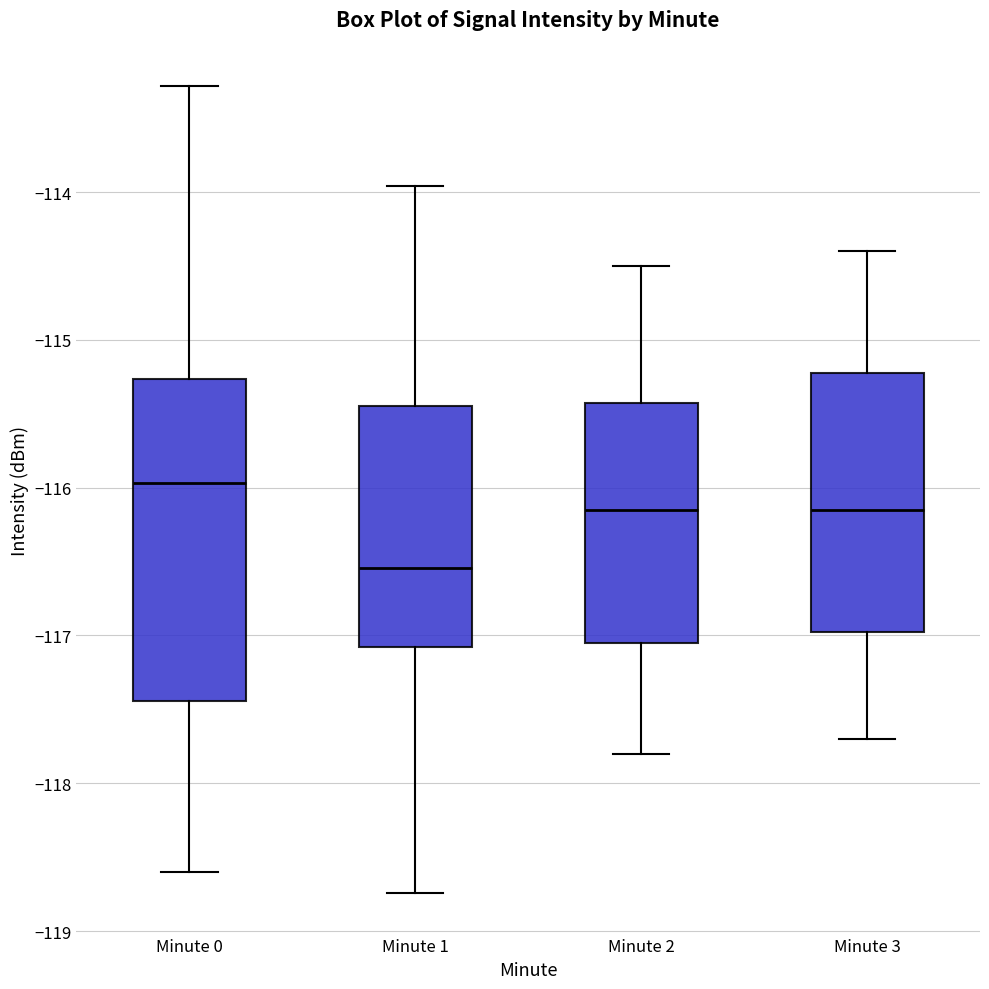

Reading left to right, read every box against the y-axis: the position of its median line, the range the box covers, and the ends of its whiskers. The values are not printed on the chart, so give them approximately, as read against the axis.

Minute 0: median -116.0, box -117.4 to -115.3, whiskers -118.6 to -113.3
Minute 1: median -116.5, box -117.1 to -115.4, whiskers -118.7 to -114.0
Minute 2: median -116.1, box -117.0 to -115.4, whiskers -117.8 to -114.5
Minute 3: median -116.1, box -117.0 to -115.2, whiskers -117.7 to -114.4